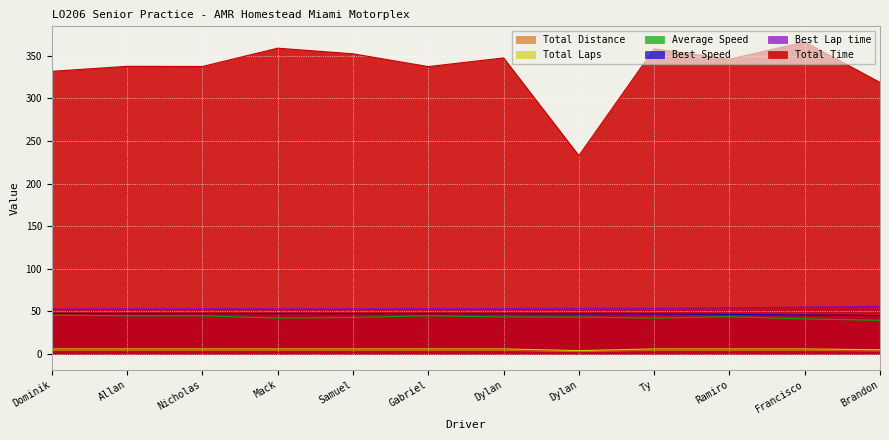

How many values in the Average Speed series are below 43?

5